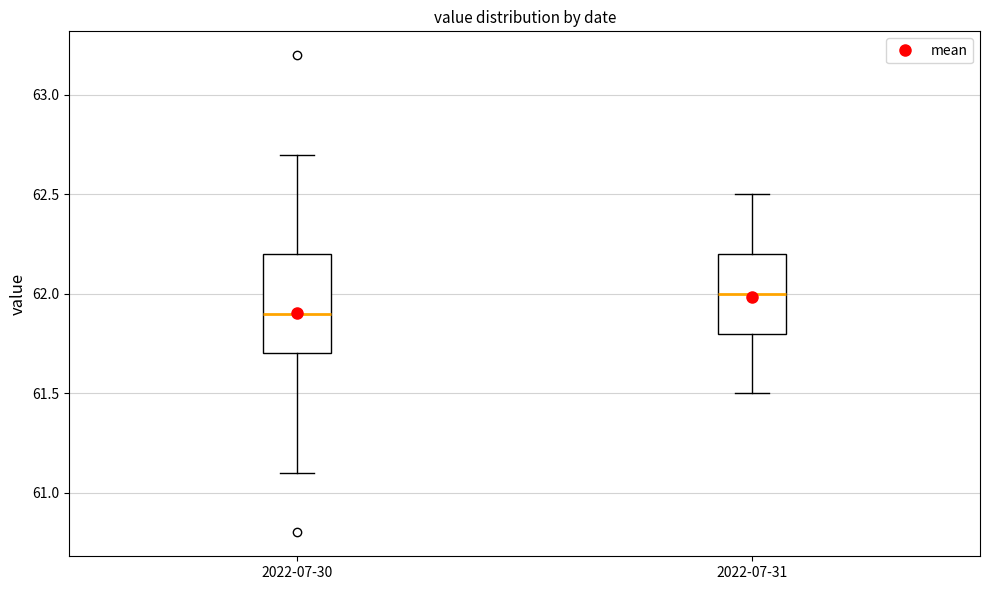

Reading left to right, transcribe this box plot: for each box, give where its median line is, the range the box spans, and where its two whiskers end, as read against the y-axis. The values are not printed on the chart, so give them approximately, as read against the axis.

2022-07-30: median 61.9, box 61.7 to 62.2, whiskers 61.1 to 62.7
2022-07-31: median 62.0, box 61.8 to 62.2, whiskers 61.5 to 62.5